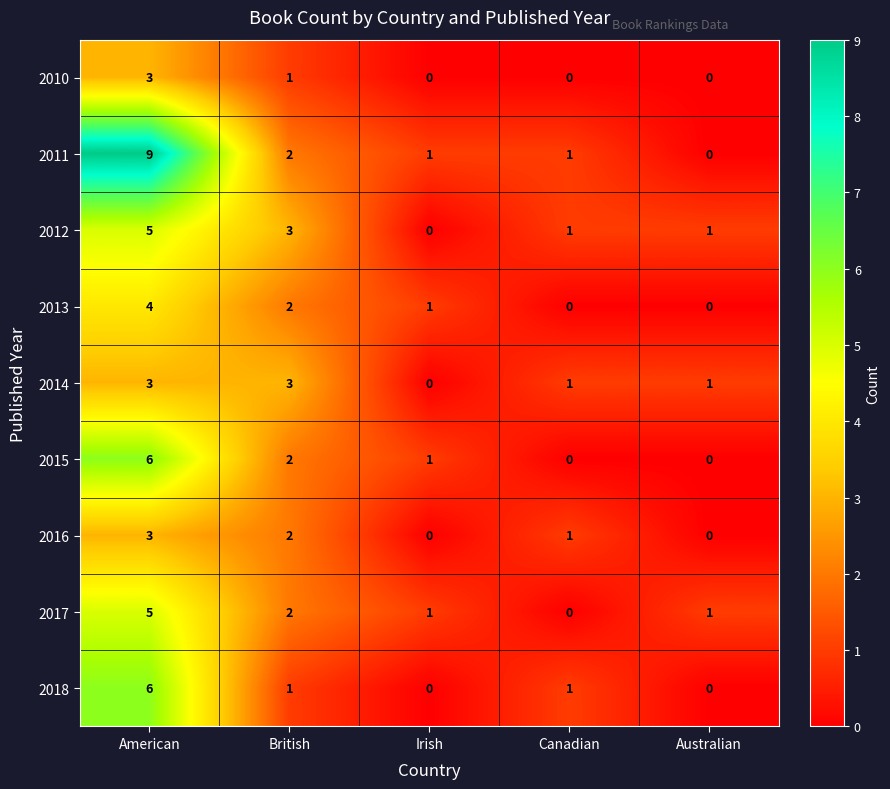

What is the sum of all 2010 values?

4